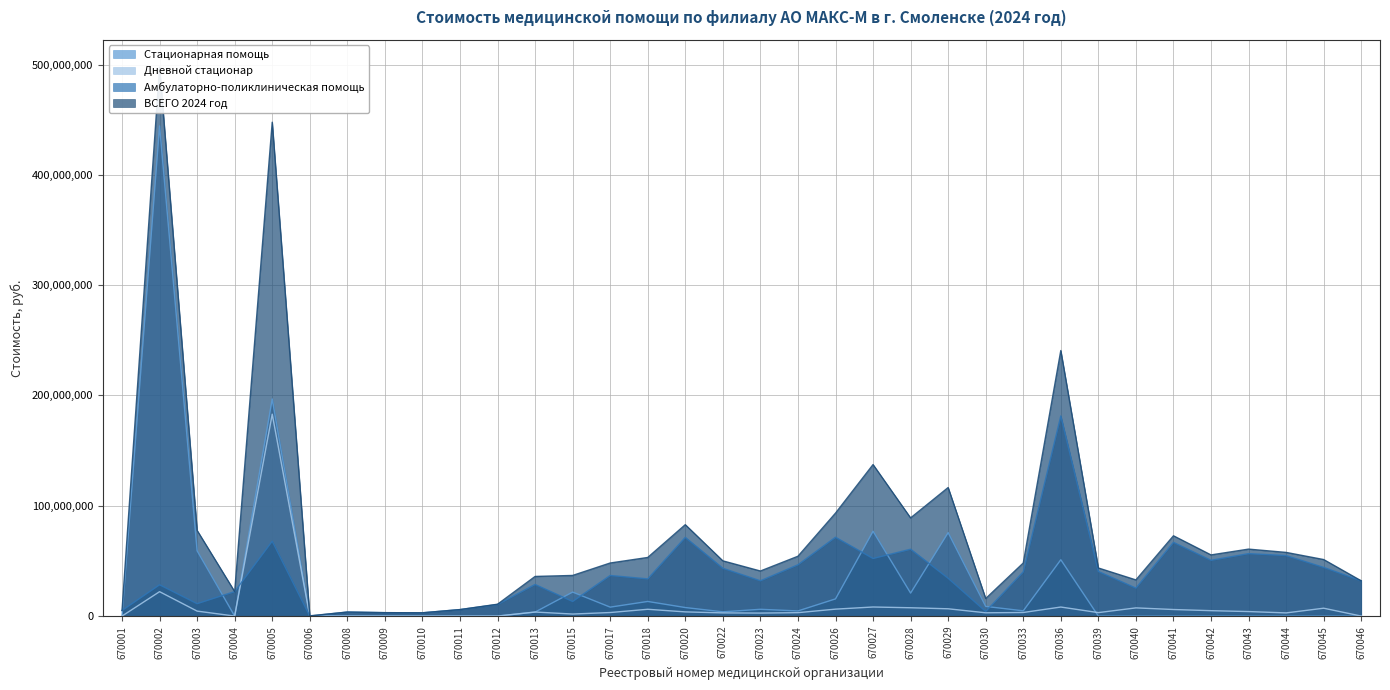

At how many categories does at least one series exceed 481715527?

1